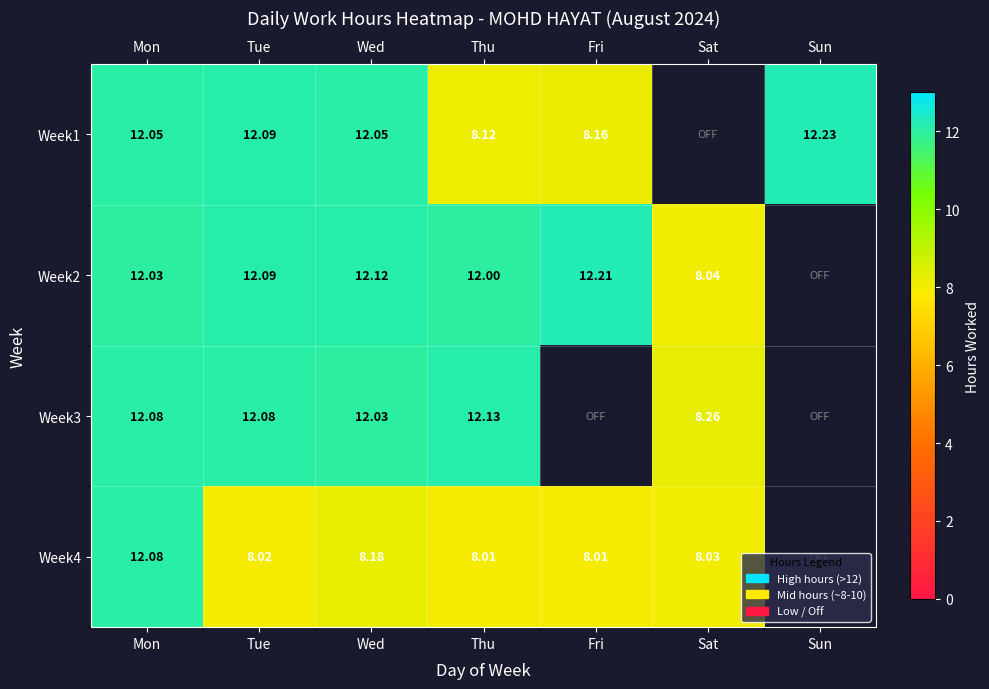

Is the value of Week4 at Thu greater than the value of Week1 at Fri?

No